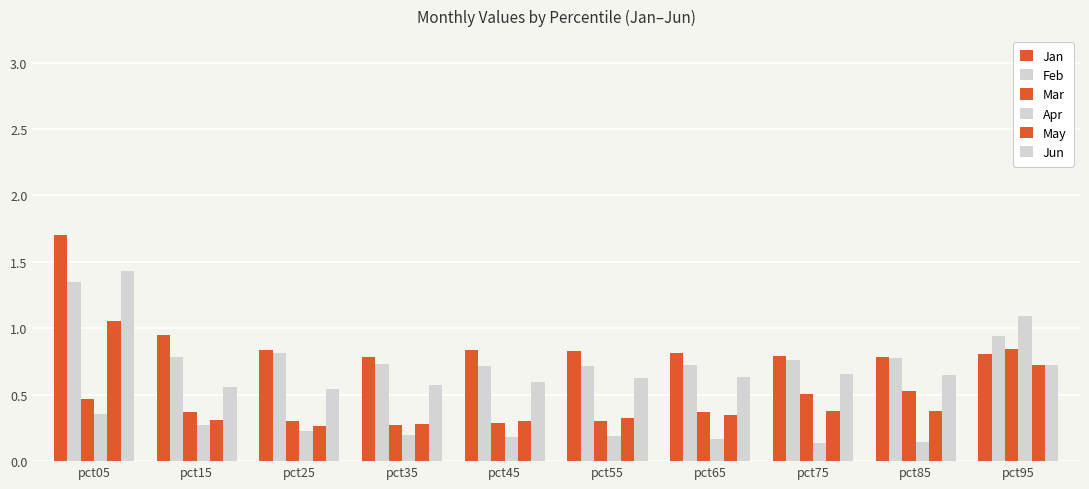

Rank the categories by May value from highest to lowest.

pct05, pct95, pct75, pct85, pct65, pct55, pct15, pct45, pct35, pct25